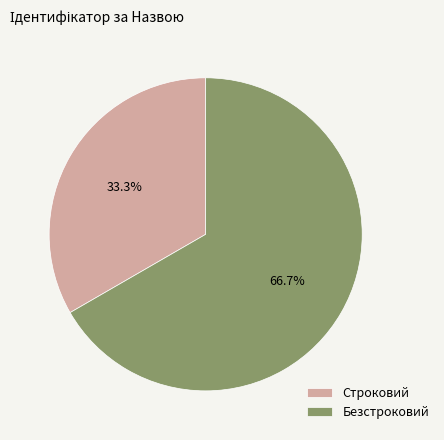

Count the number of slices in the pie.

2